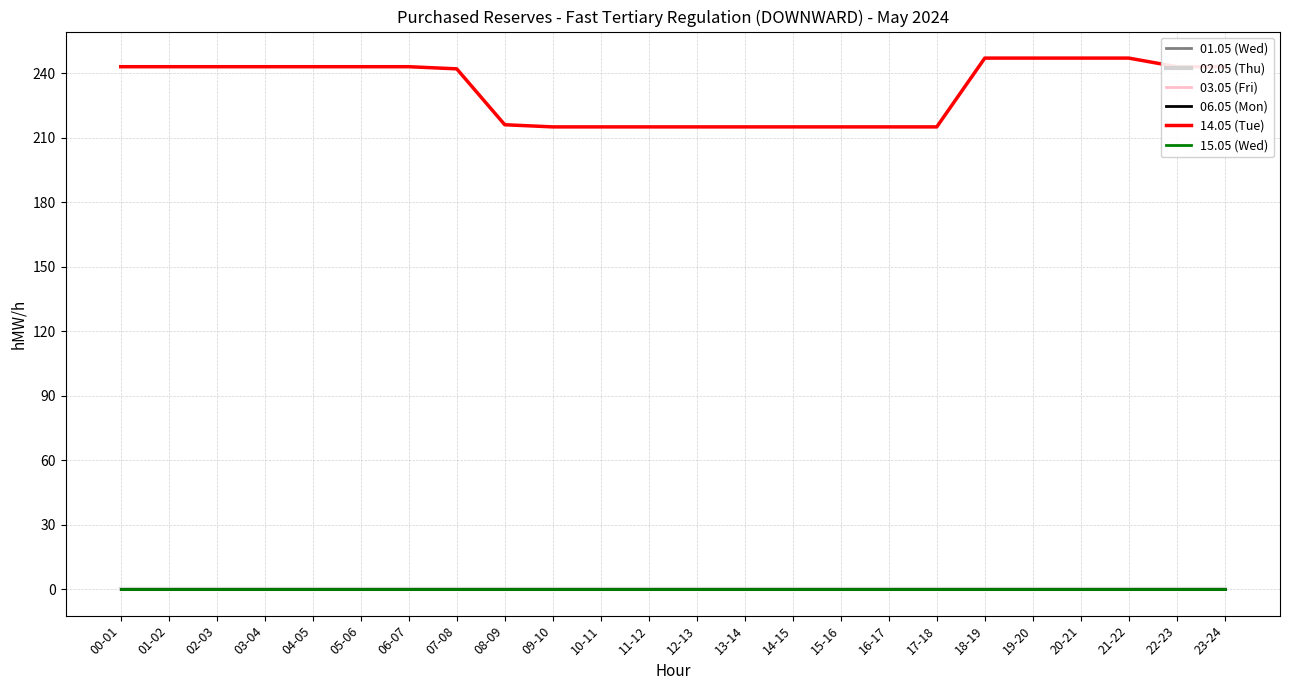

Is it true that 15.05 (Wed) equals 0 at 12-13?

True